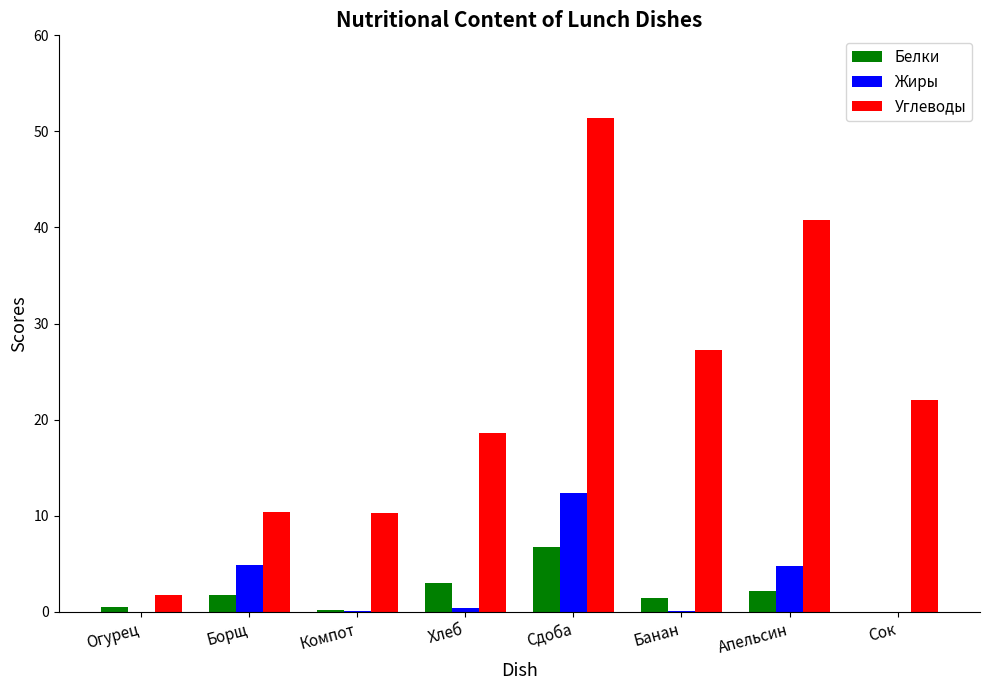

Between Компот and Сдоба, which series saw the biggest shift?

Углеводы